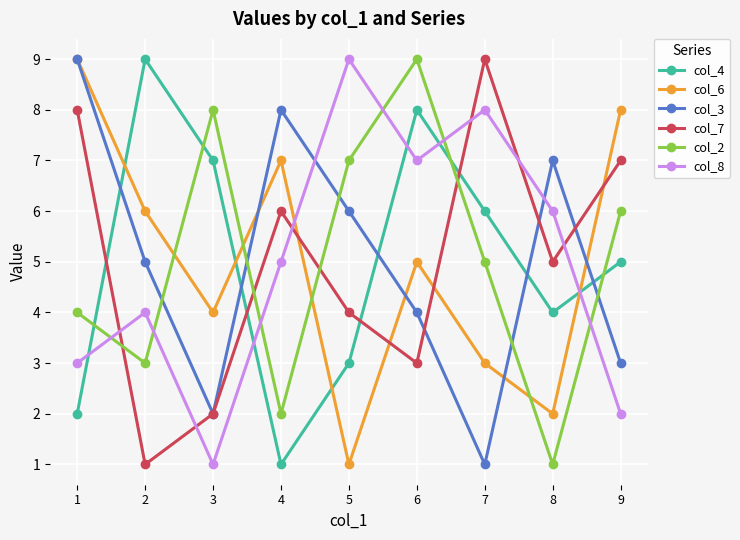

The col_4 series shows 2 at 1. True or false?

True